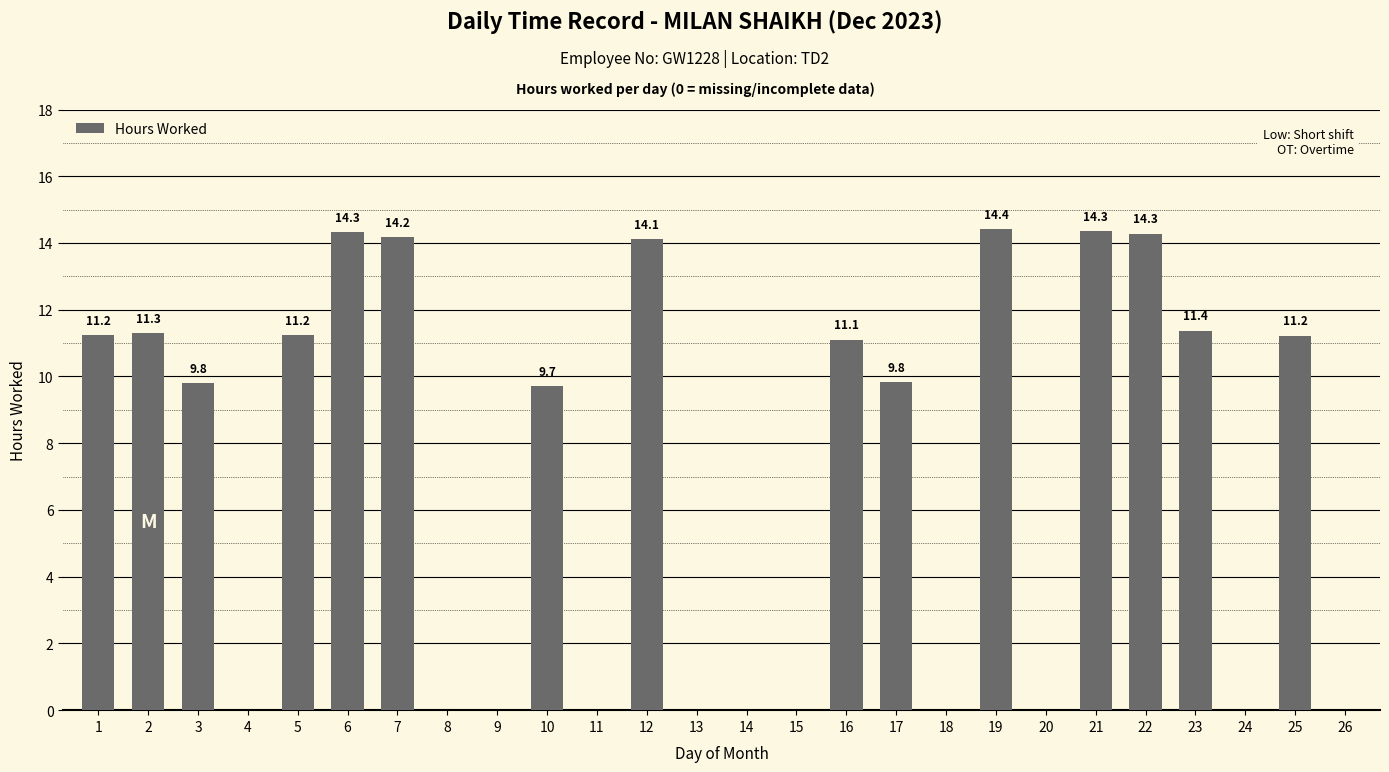

At which label does the data first exceed 9?

1